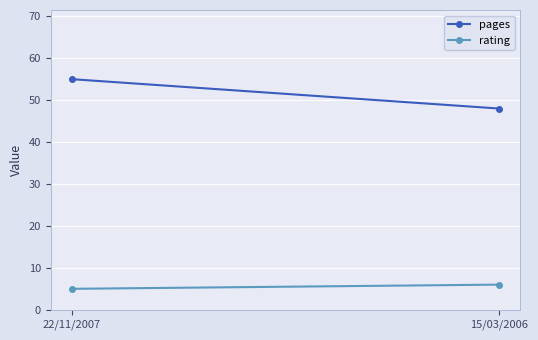

Is it true that pages equals 72 at 22/11/2007?

False